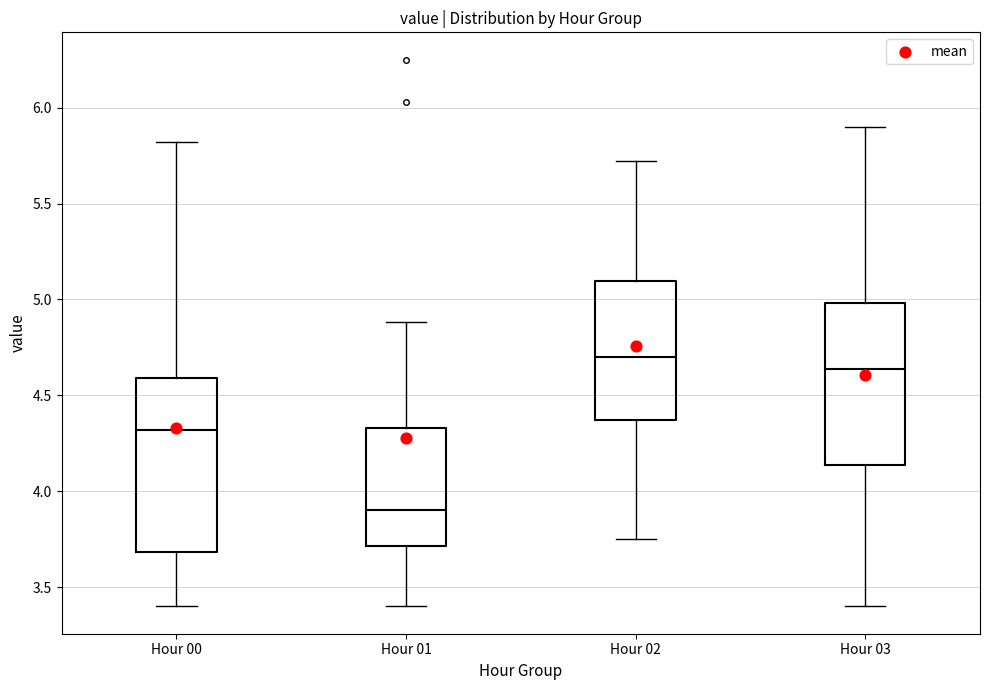

Reading left to right, transcribe this box plot: for each box, give where its median line is, the range the box spans, and where its two whiskers end, as read against the y-axis. The values are not printed on the chart, so give them approximately, as read against the axis.

Hour 00: median 4.30, box 3.70 to 4.60, whiskers 3.40 to 5.80
Hour 01: median 3.90, box 3.70 to 4.35, whiskers 3.40 to 4.90
Hour 02: median 4.70, box 4.35 to 5.10, whiskers 3.75 to 5.70
Hour 03: median 4.65, box 4.15 to 5.00, whiskers 3.40 to 5.90